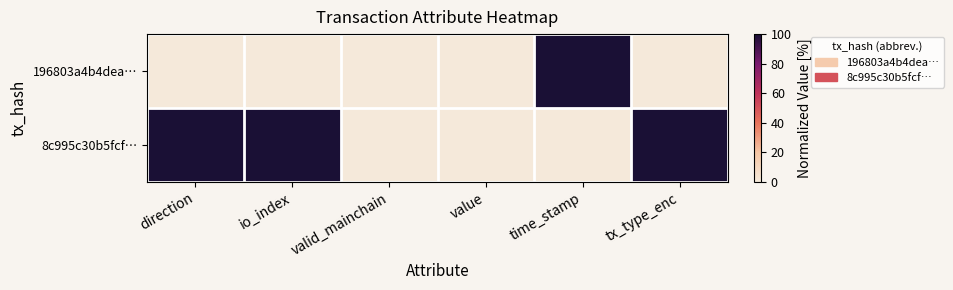

Reading left to right, transcribe all the data shown in this chart.

196803a4b4dea…: direction=0	io_index=0	valid_mainchain=0	value=0	time_stamp=100	tx_type_enc=0
8c995c30b5fcf…: direction=100	io_index=100	valid_mainchain=0	value=0	time_stamp=0	tx_type_enc=100